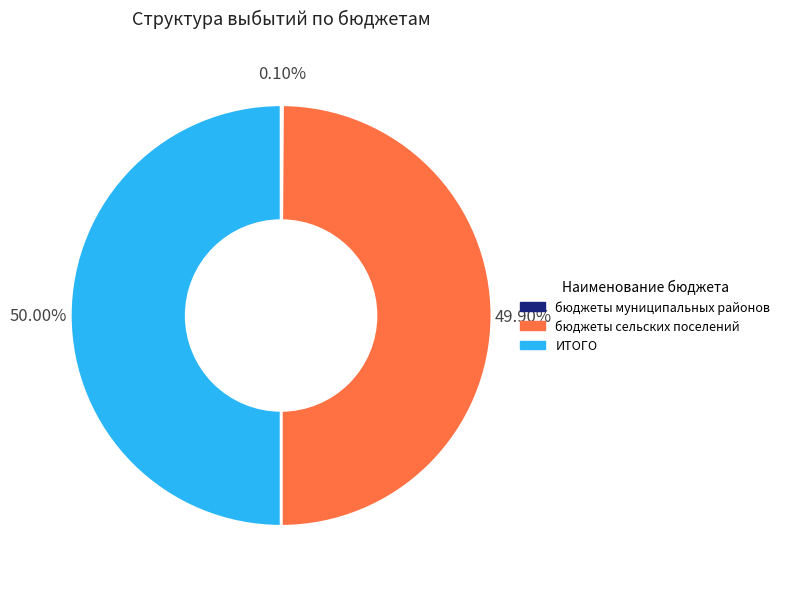

What is the ratio of the value at бюджеты сельских поселений to the value at ИТОГО?

1.0